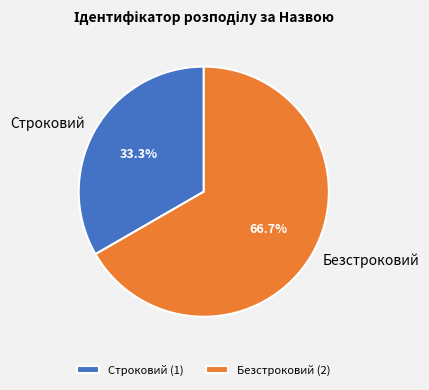

To the nearest percent, what is the difference between the largest and smallest slice percentages?

33%